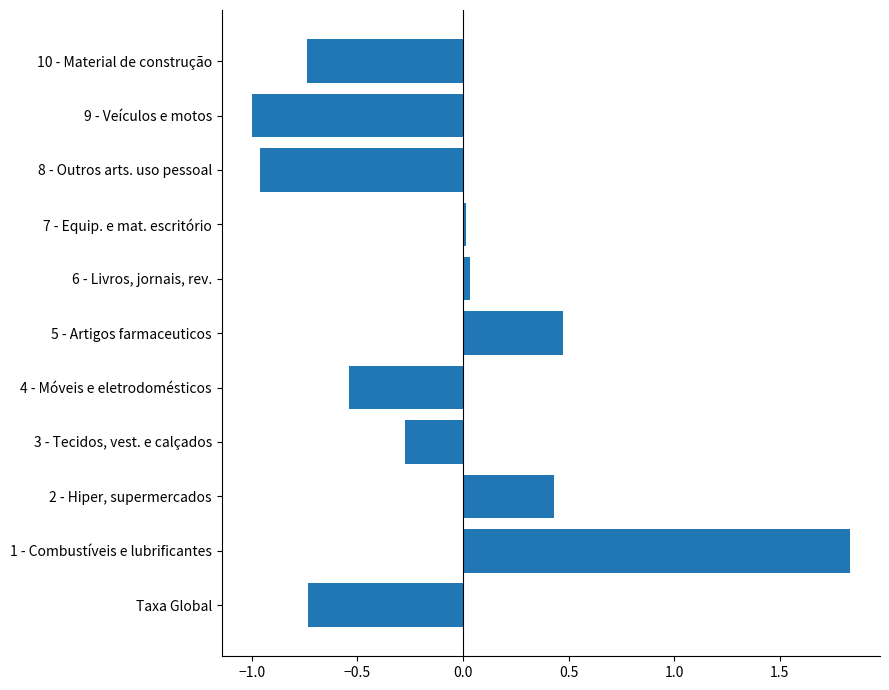

Is it true that the value at 1 - Combustíveis e lubrificantes is 3.2?

False